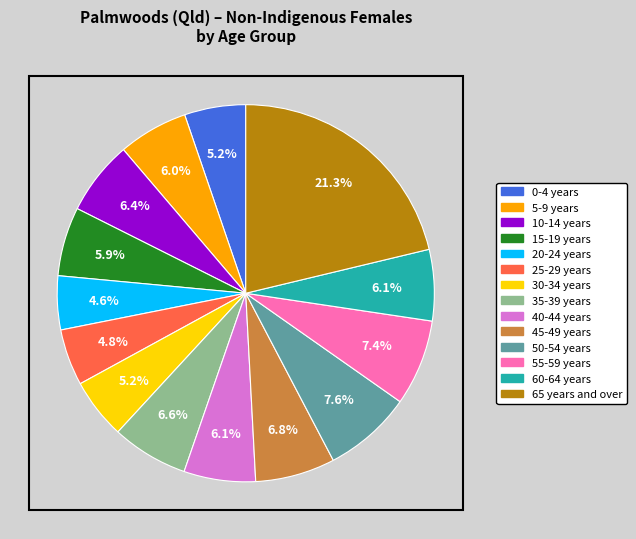

To the nearest percent, what is the average slice percentage?

7%